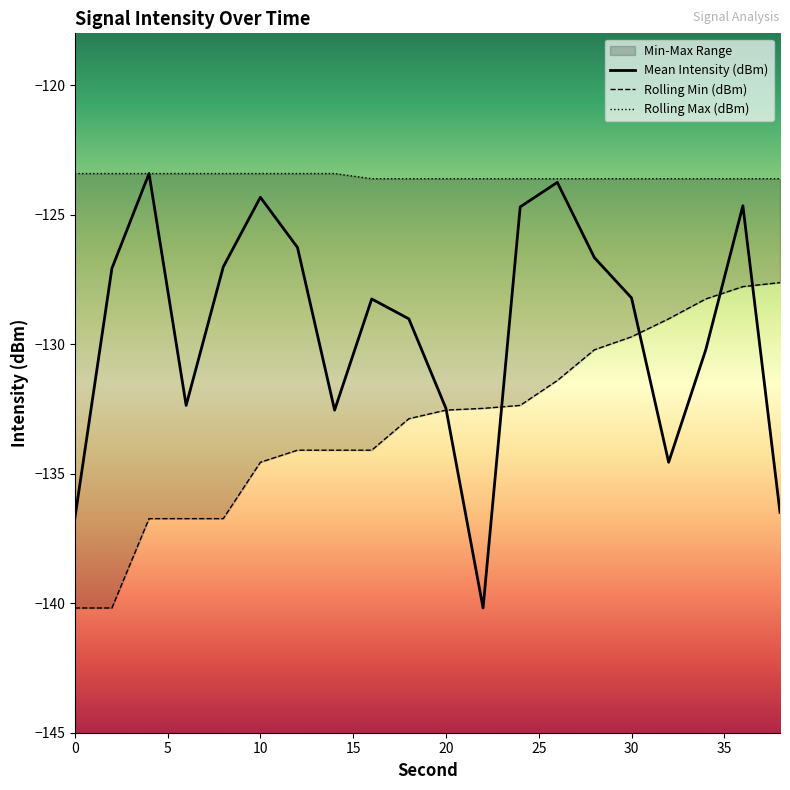

Where does the Mean Intensity (dBm) series first go above -128?

2